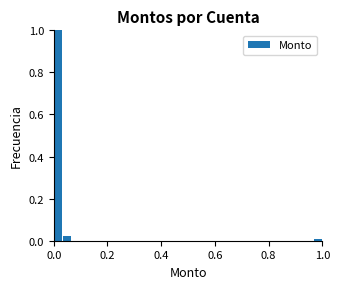

Read against the x-axis, roughly where is the centre of the tallest bar?

0.02